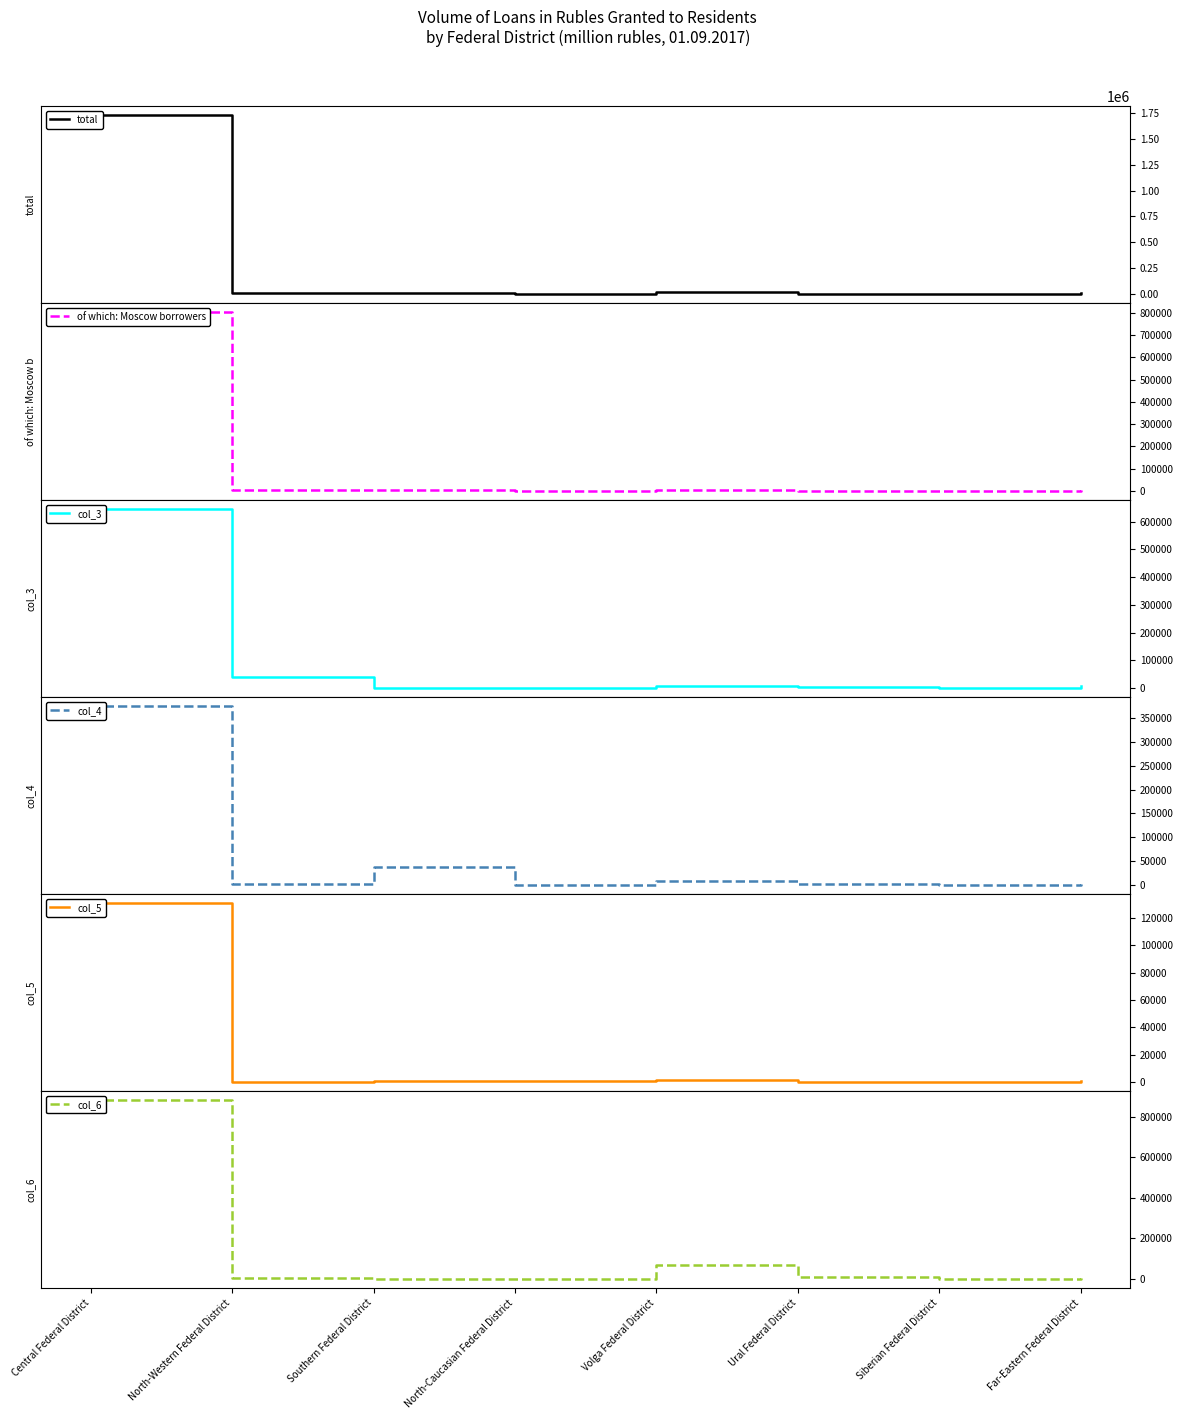

How many lines are shown in the chart?

6